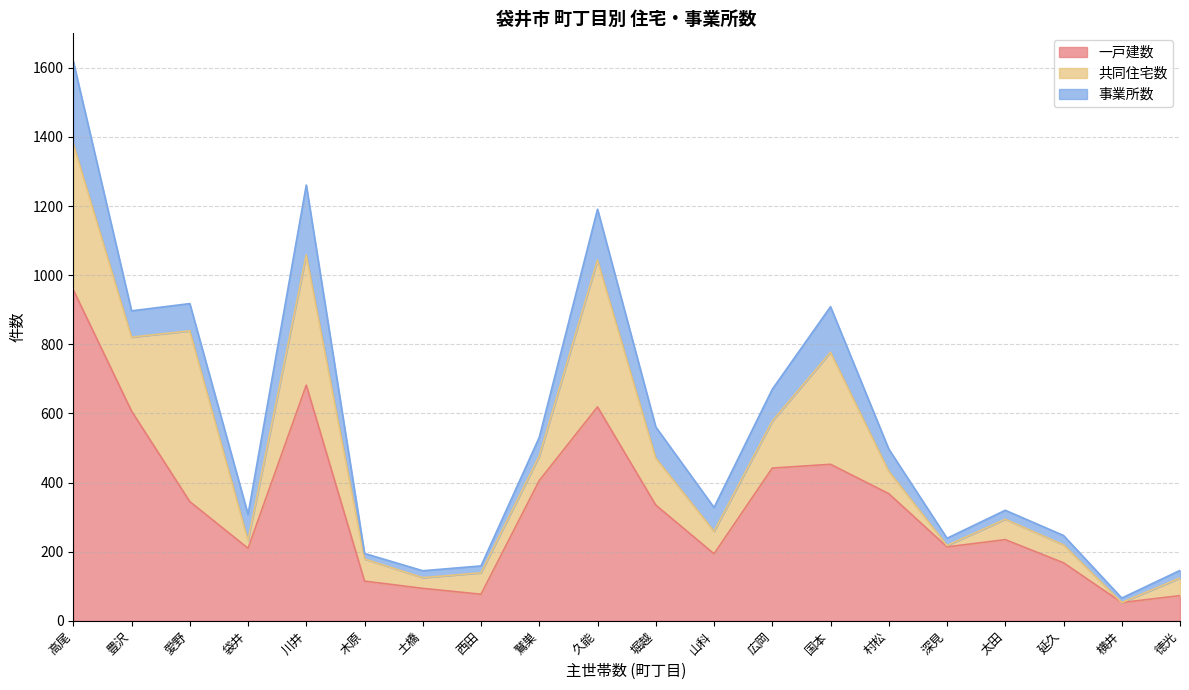

How many categories are shown in the chart?

20